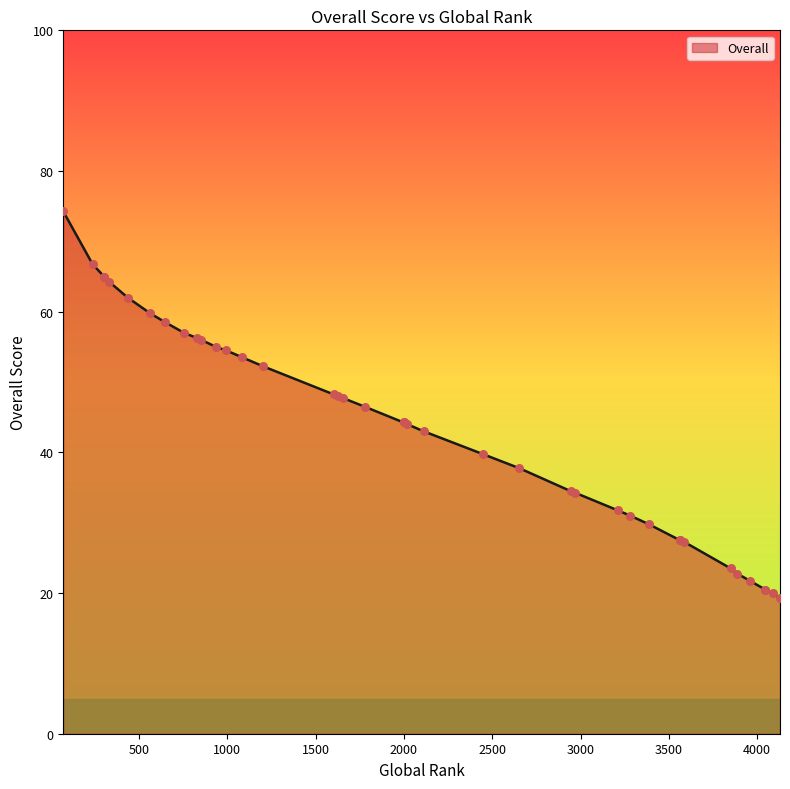

What is the ratio of the value at 12 to the value at 20?

1.5